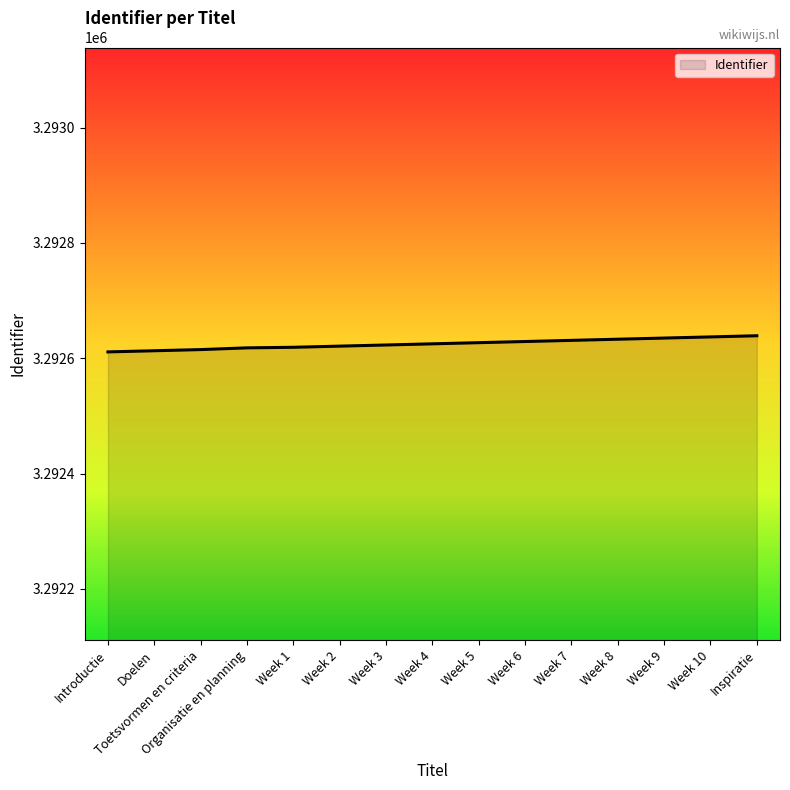

Read the value at Introductie.

3292611